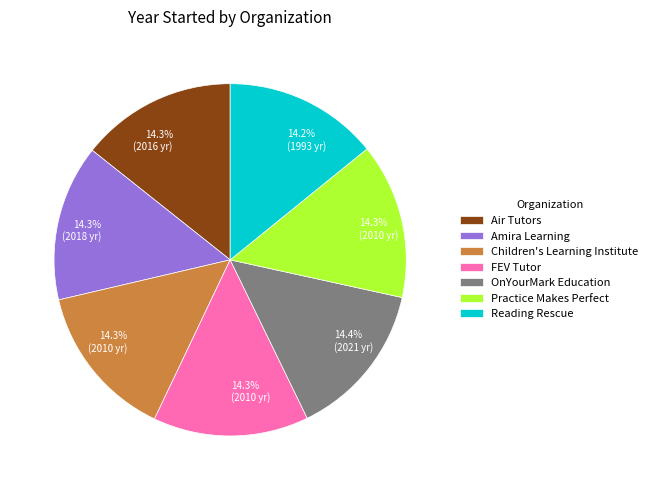

How many slices are in this pie chart?

7